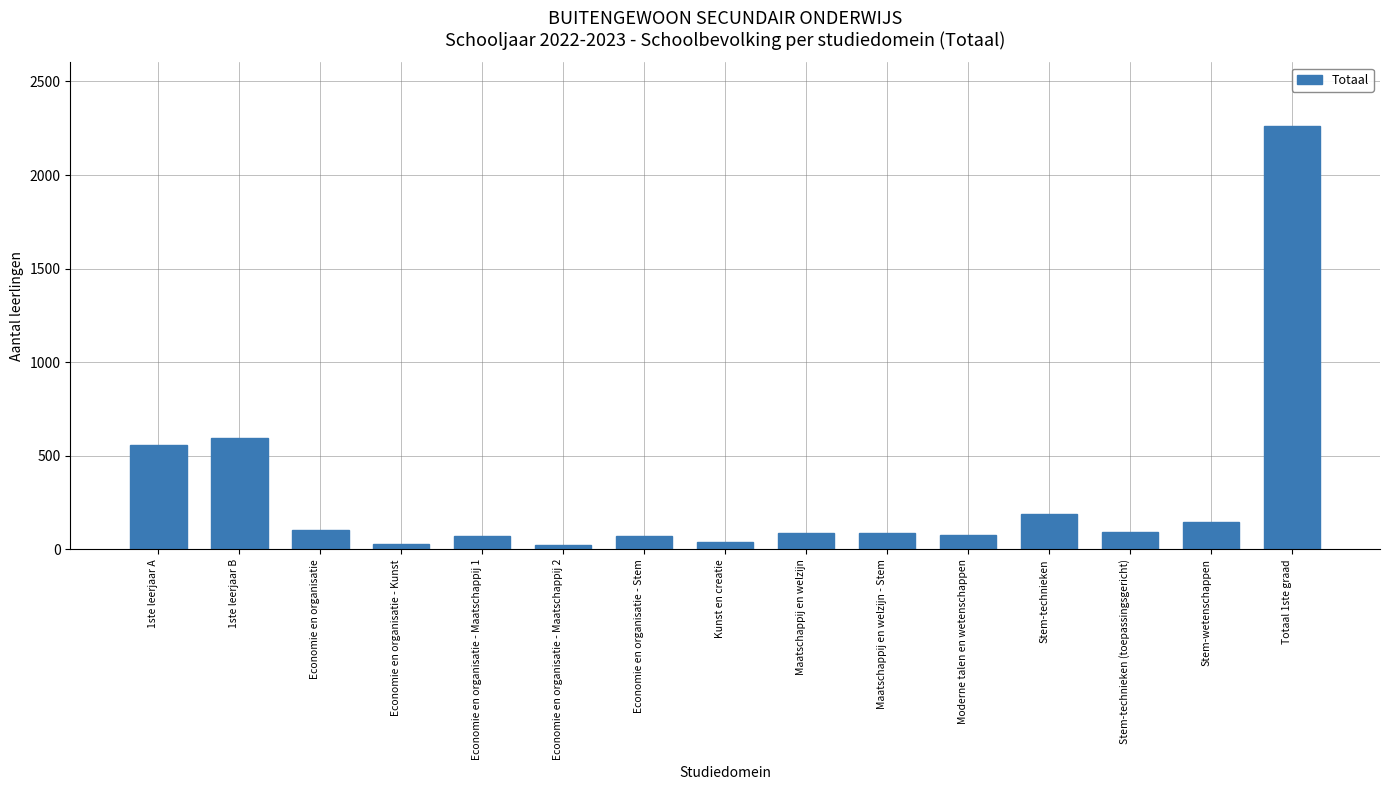

What is the change in value from Economie en organisatie to Economie en organisatie - Maatschappij 2?

-84